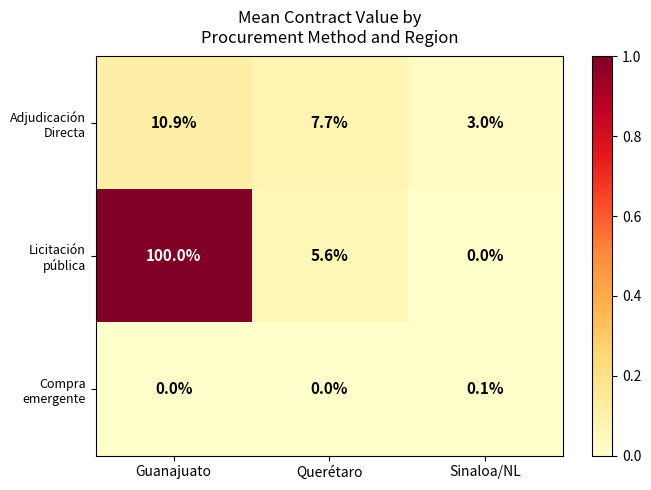

At which category does the chart reach its peak across all series?

Guanajuato